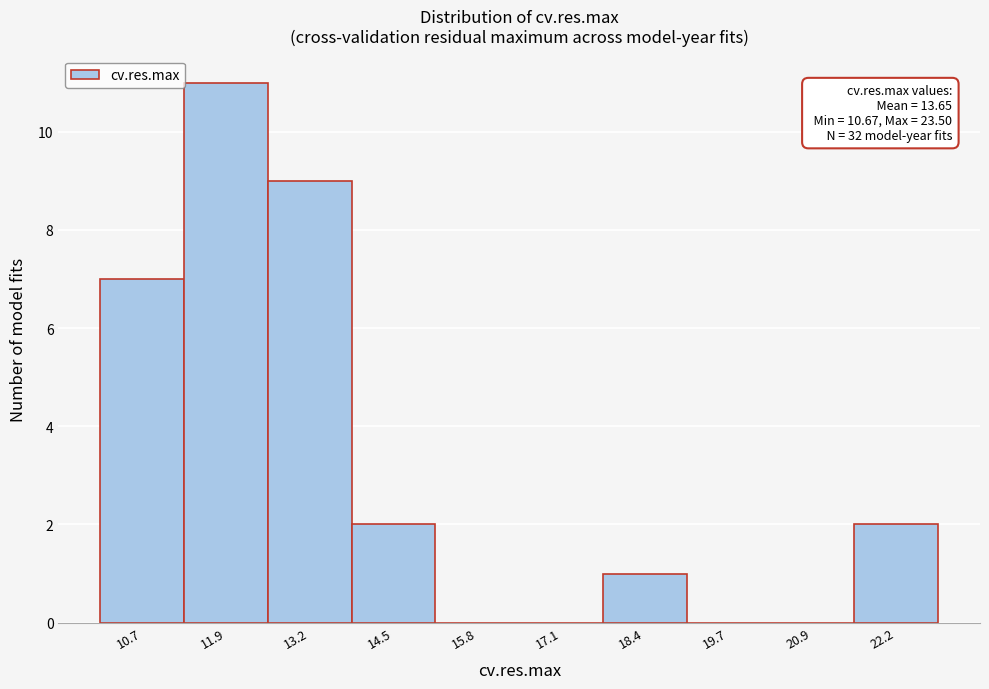

Reading left to right, what are all the values shown in this chart?

10.7=7	11.9=11	13.2=9	14.5=2	15.8=0	17.1=0	18.4=1	19.7=0	20.9=0	22.2=2